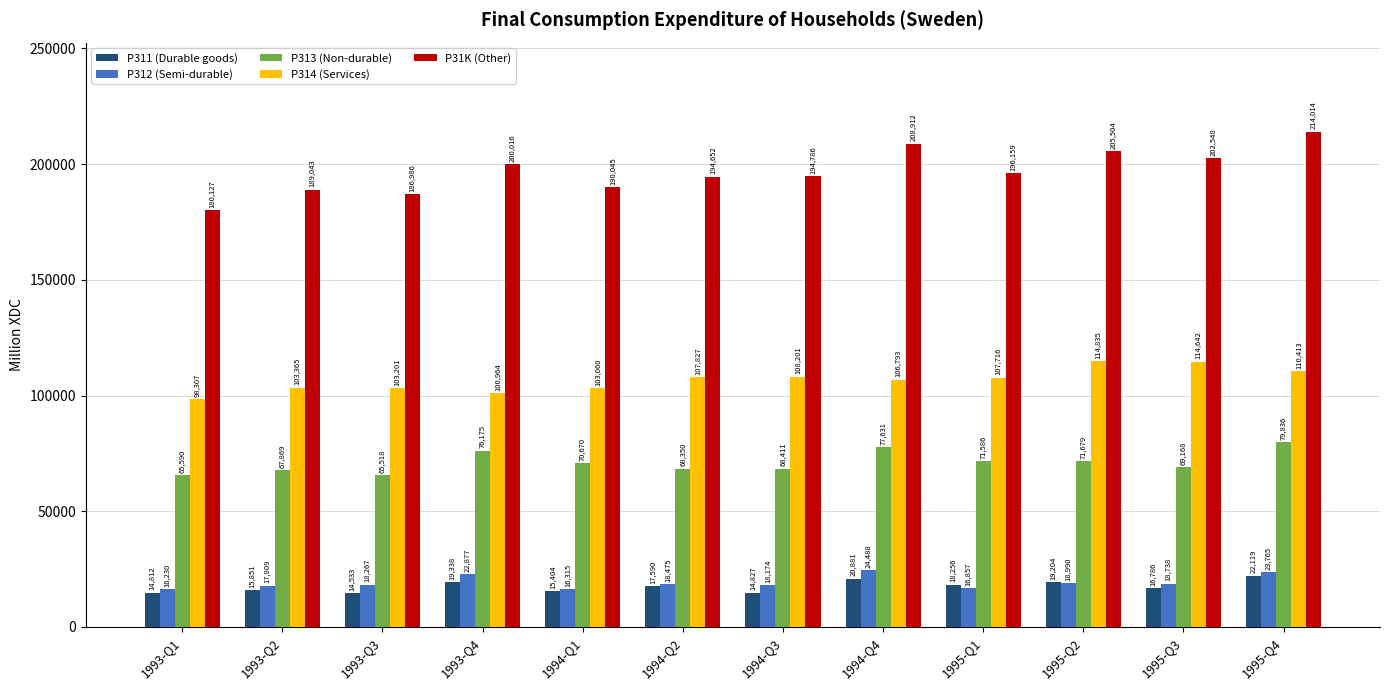

Reading right to left, what are all the values shown in this chart?

P311 (Durable goods): 1995-Q4=22119	1995-Q3=16786	1995-Q2=19204	1995-Q1=18256	1994-Q4=20881	1994-Q3=14827	1994-Q2=17590	1994-Q1=15404	1993-Q4=19338	1993-Q3=14533	1993-Q2=15851	1993-Q1=14812
P312 (Semi-durable): 1995-Q4=23765	1995-Q3=18738	1995-Q2=18990	1995-Q1=16857	1994-Q4=24488	1994-Q3=18174	1994-Q2=18475	1994-Q1=16315	1993-Q4=22877	1993-Q3=18267	1993-Q2=17809	1993-Q1=16230
P313 (Non-durable): 1995-Q4=79836	1995-Q3=69168	1995-Q2=71679	1995-Q1=71586	1994-Q4=77631	1994-Q3=68411	1994-Q2=68350	1994-Q1=70670	1993-Q4=76175	1993-Q3=65518	1993-Q2=67869	1993-Q1=65590
P314 (Services): 1995-Q4=110413	1995-Q3=114642	1995-Q2=114835	1995-Q1=107716	1994-Q4=106793	1994-Q3=108201	1994-Q2=107827	1994-Q1=103060	1993-Q4=100964	1993-Q3=103201	1993-Q2=103365	1993-Q1=98307
P31K (Other): 1995-Q4=214014	1995-Q3=202548	1995-Q2=205504	1995-Q1=196159	1994-Q4=208912	1994-Q3=194786	1994-Q2=194652	1994-Q1=190045	1993-Q4=200016	1993-Q3=186986	1993-Q2=189043	1993-Q1=180127